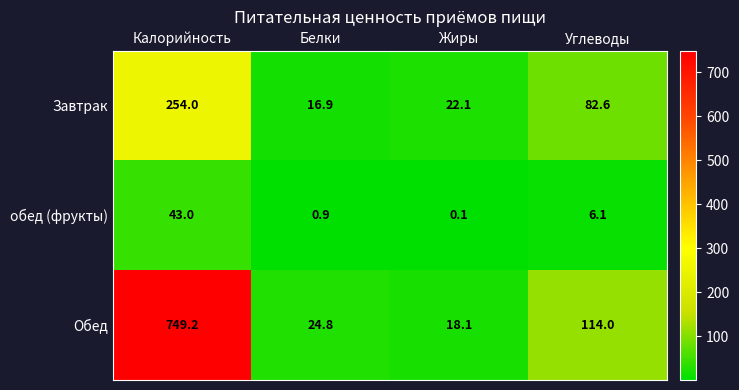

True or false: Обед has a value of 173.6 at Углеводы.

False